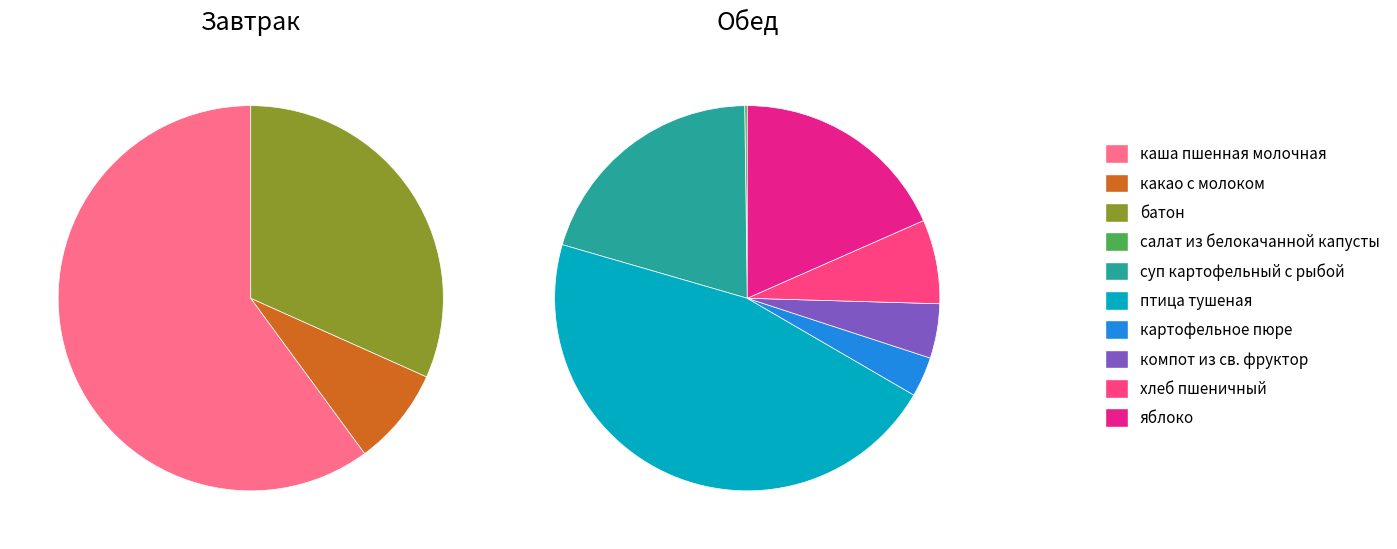

Do яблоко and компот из св. фруктор together represent more than half of the pie?

No